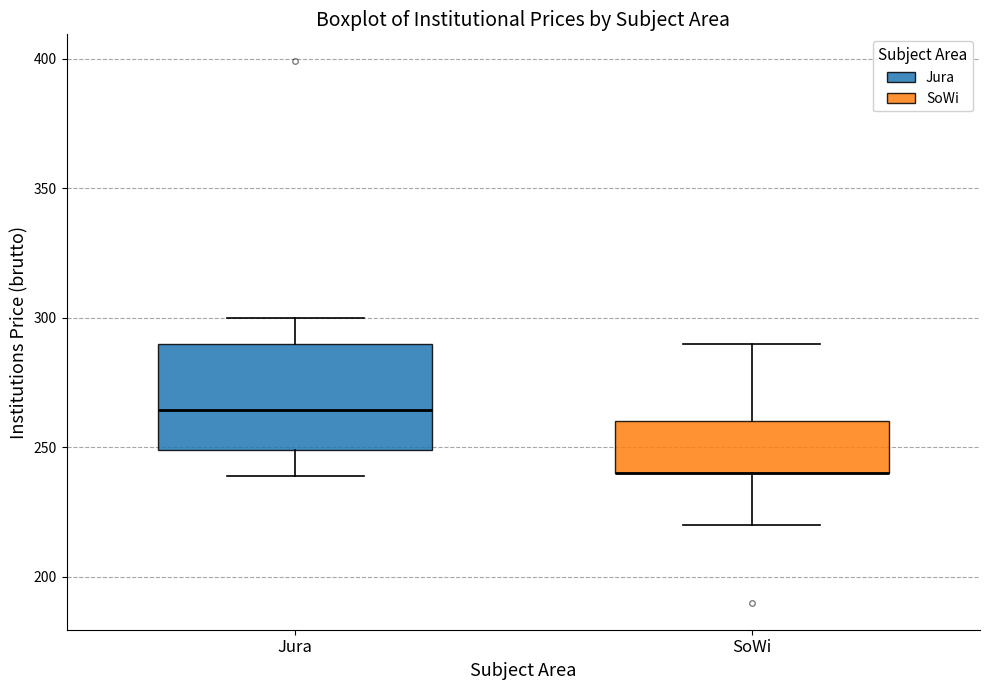

Reading left to right, transcribe this box plot: for each box, give where its median line is, the range the box spans, and where its two whiskers end, as read against the y-axis. The values are not printed on the chart, so give them approximately, as read against the axis.

Jura: median 265, box 250 to 290, whiskers 240 to 300
SoWi: median 240 (drawn on the box's lower edge), box 240 to 260, whiskers 220 to 290